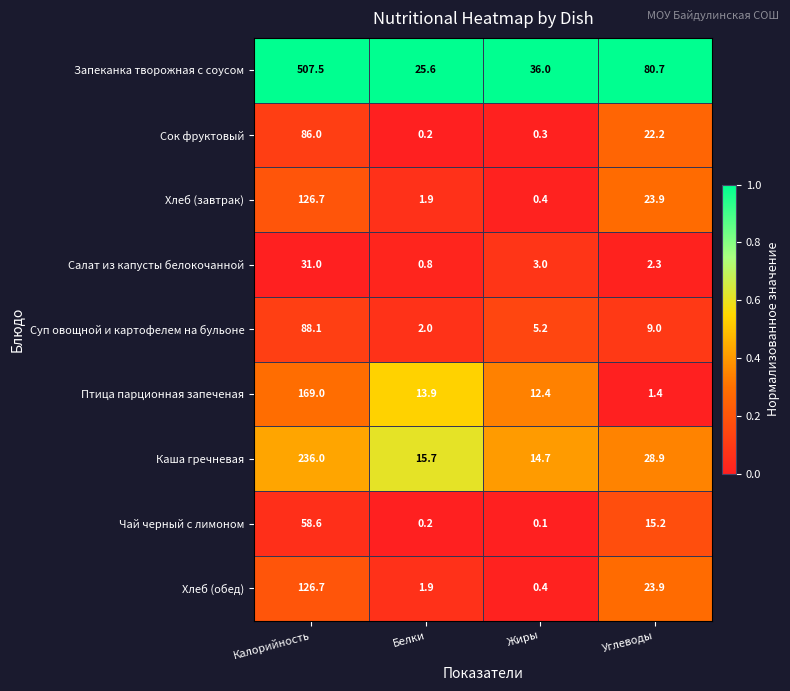

Which category has the highest value across all series?

Калорийность